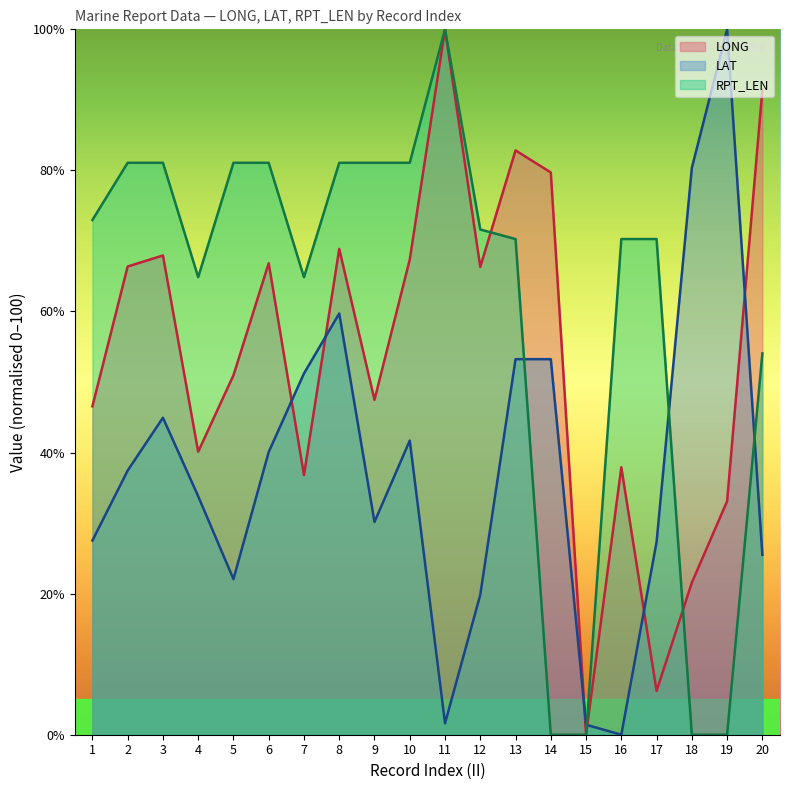

True or false: LAT has more than 1 points higher than both neighbors.

True